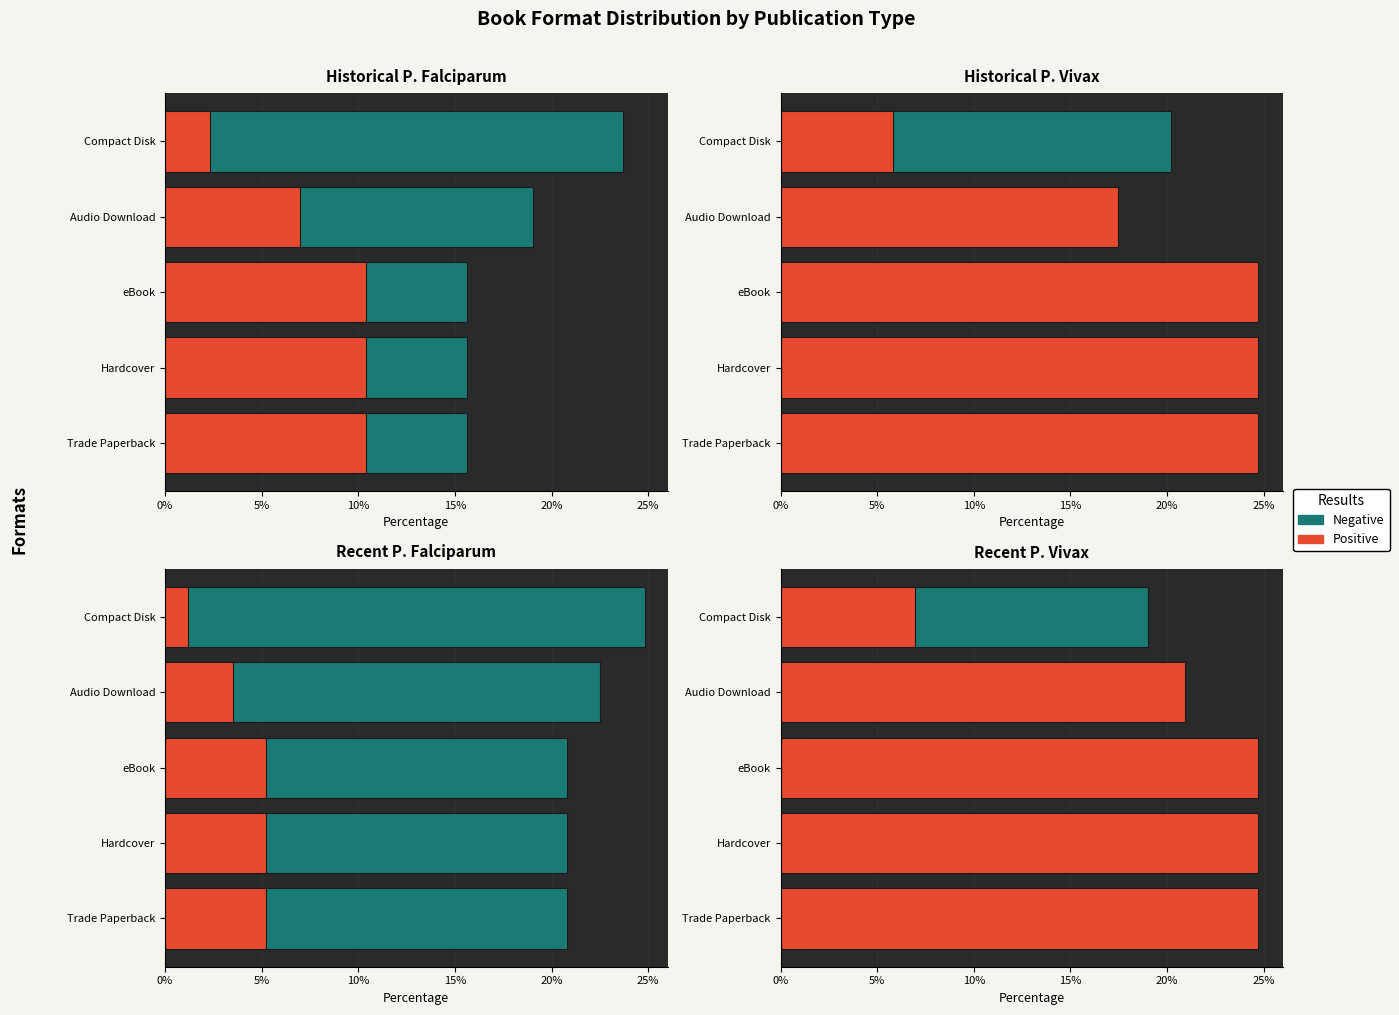

Does the chart contain stacked bars?

No